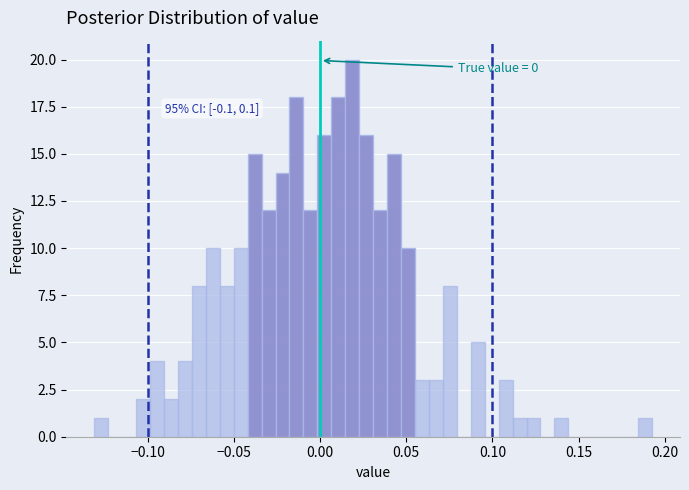

Around what value on the x-axis is the tallest bar? Give the approximate position of its centre, as read against the axis.

0.020